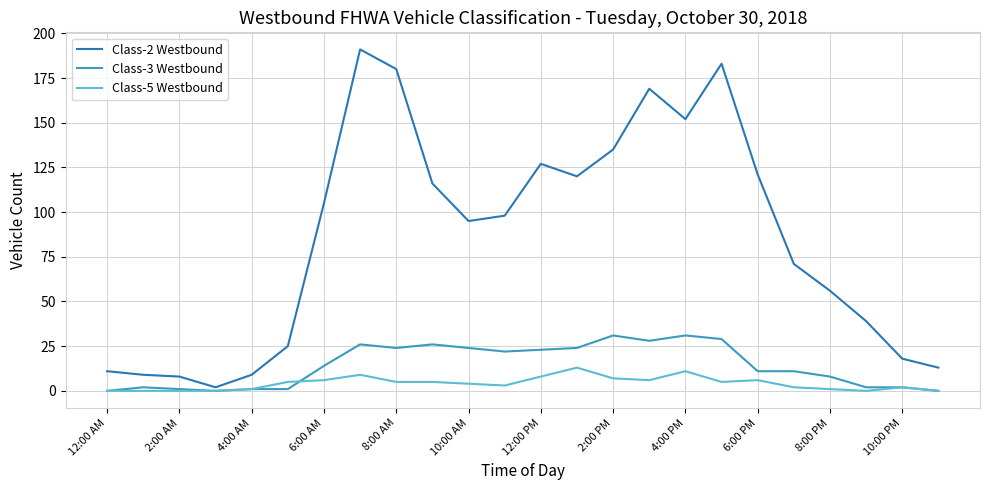

Does the chart display data point markers on the line(s)?

No